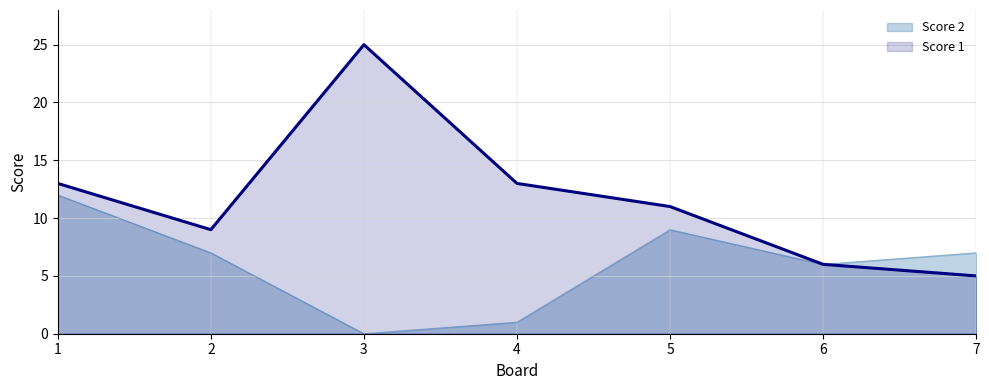

At 3, list the series in order from largest to smallest.

Score 1, Score 2